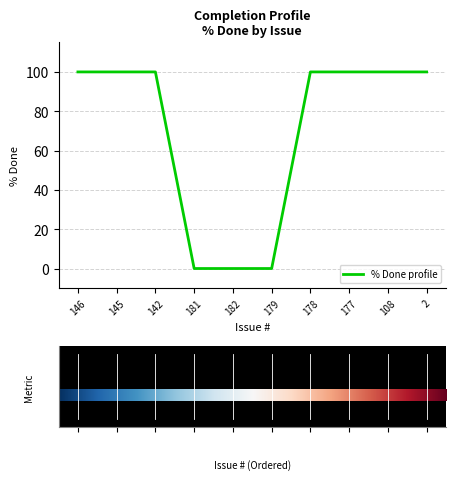

Count the values in the range 0 to 100.

10